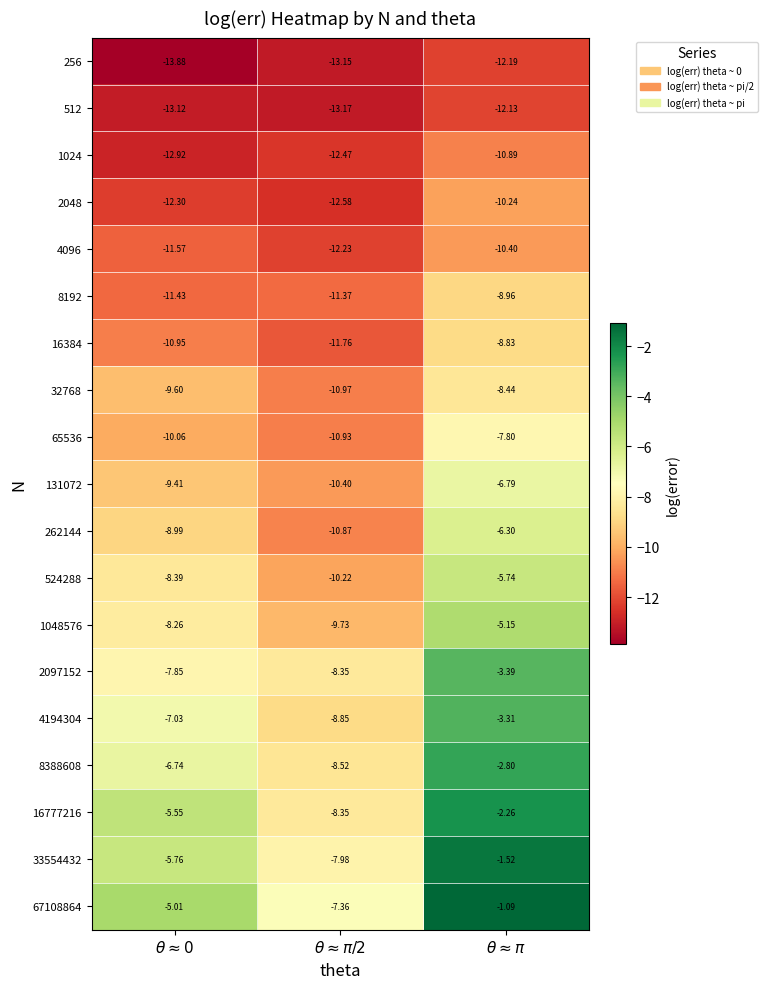

Count the number of categories in the chart.

3